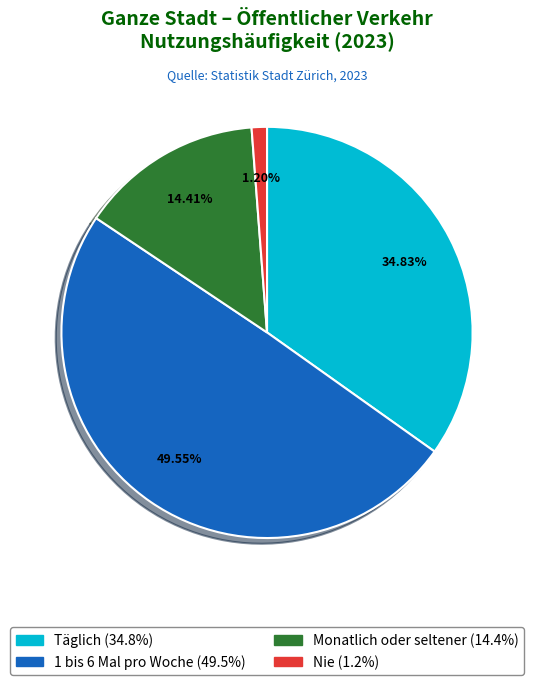

Does Täglich represent more than half of the total?

No